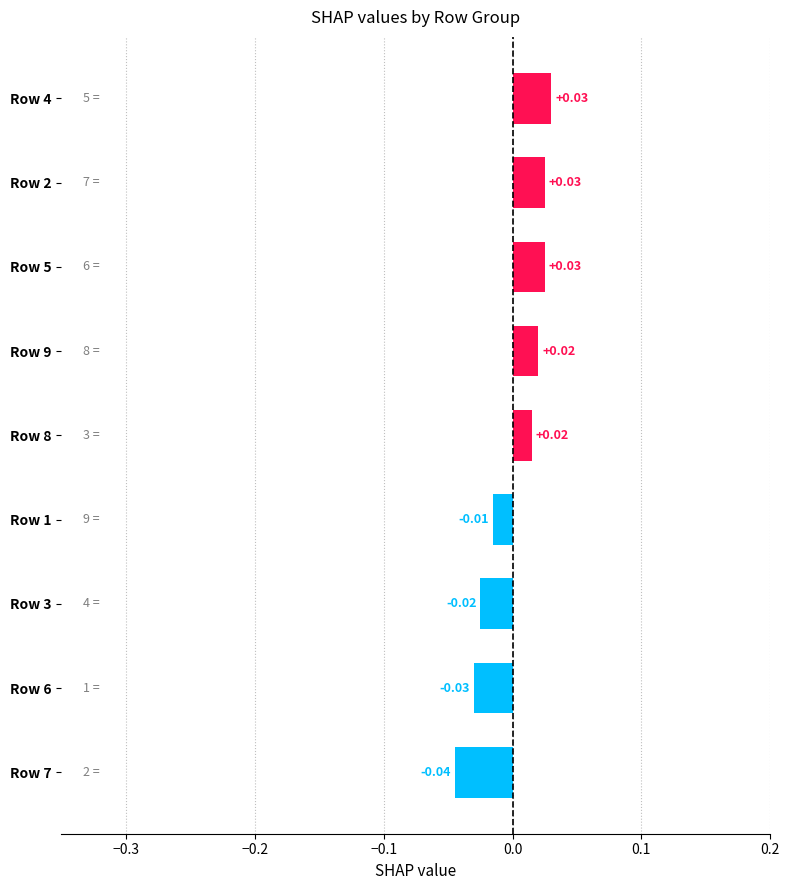

Which has a higher value, Row 7 or Row 1?

Row 1